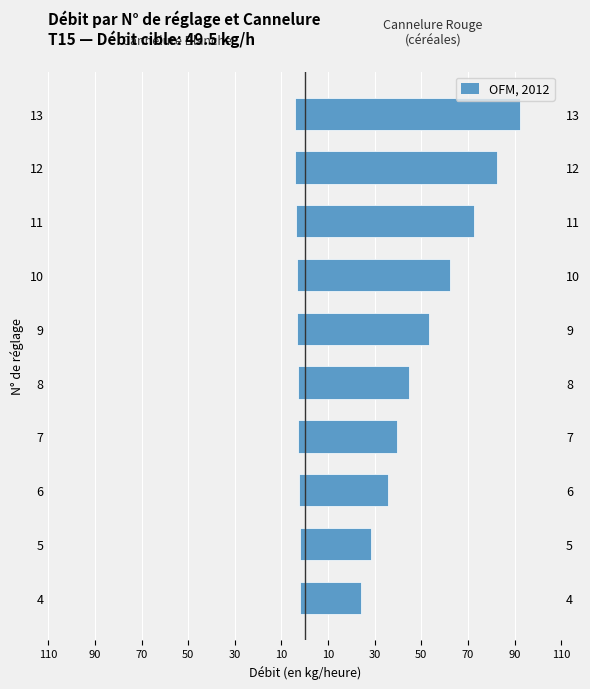

Which series has the largest total across all categories?

Cannelure Rouge (céréales)